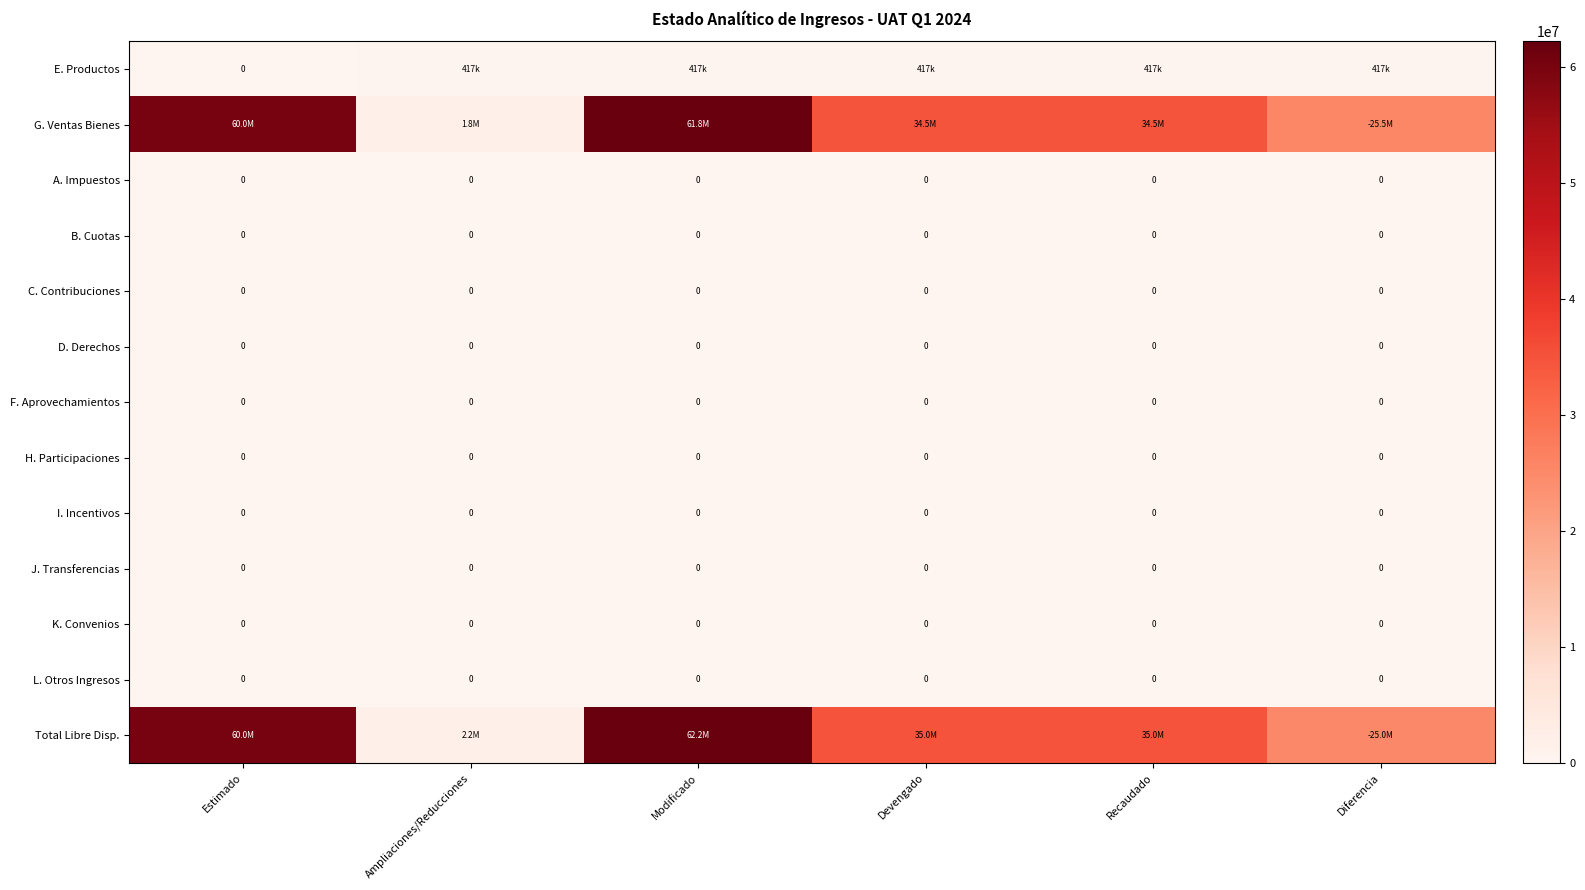

Count the number of categories in the chart.

6